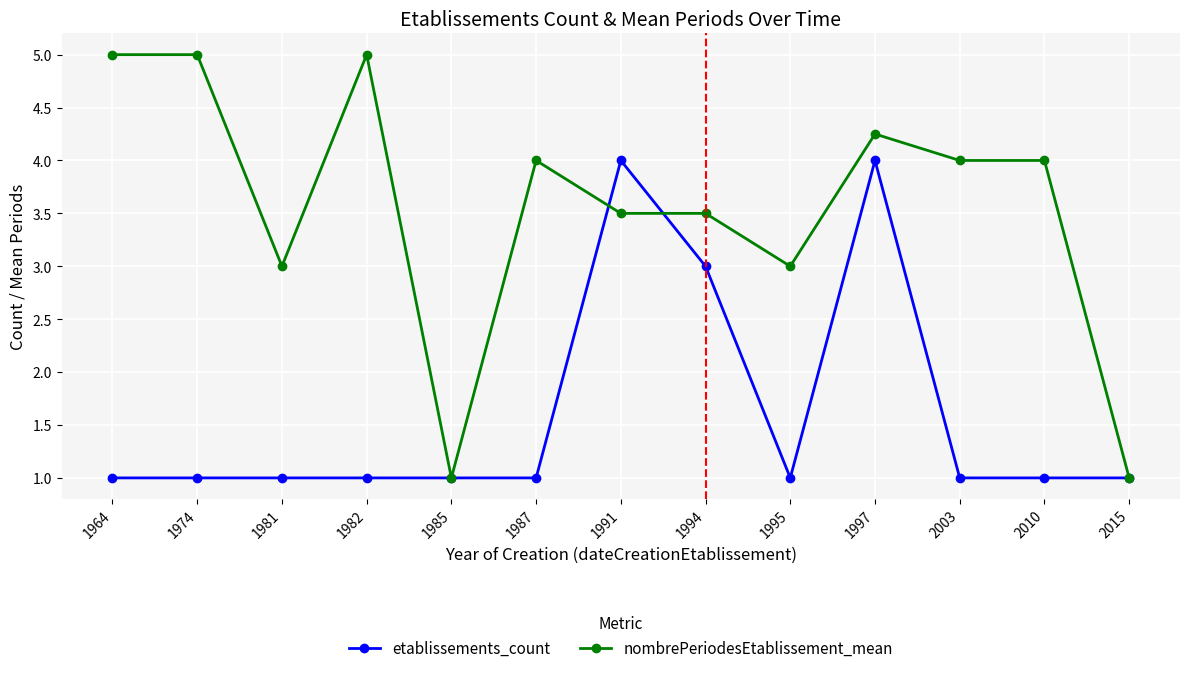

What is the difference between the maximum and second lowest values in the nombrePeriodesEtablissement_mean series?

4.0